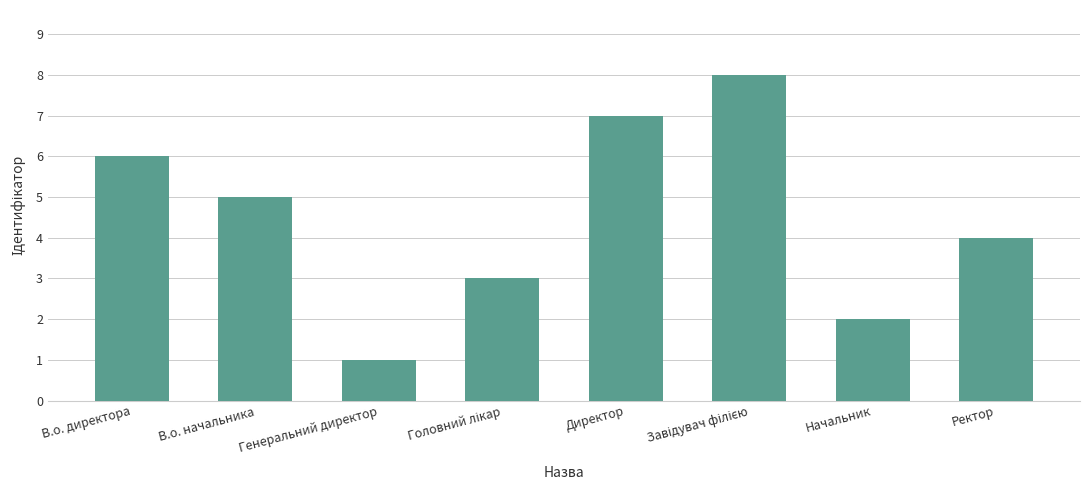

What is the maximum value shown in the chart?

8